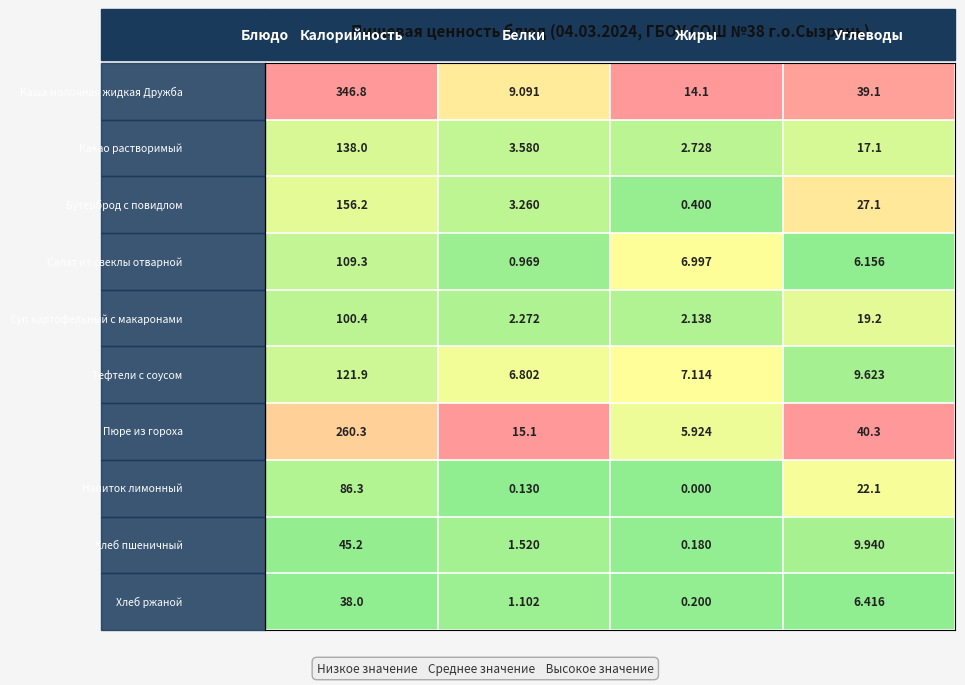

How many categories are shown in the chart?

4